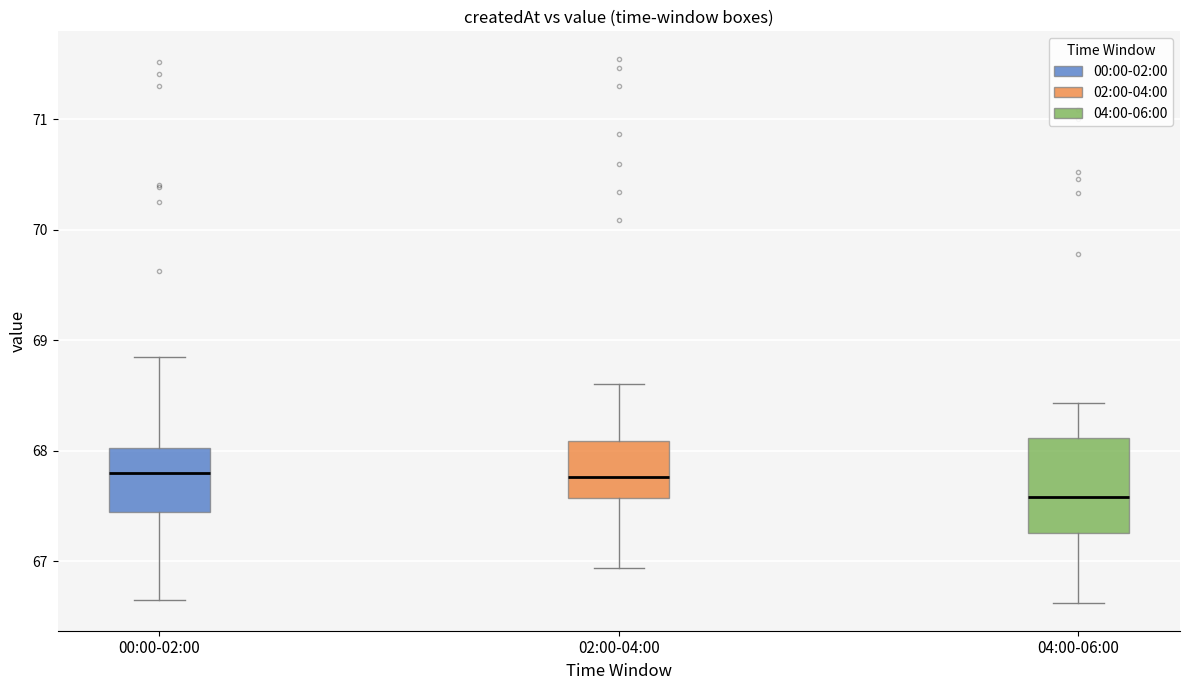

Reading left to right, read every box against the y-axis: the position of its median line, the range the box covers, and the ends of its whiskers. The values are not printed on the chart, so give them approximately, as read against the axis.

00:00-02:00: median 67.8, box 67.4 to 68.0, whiskers 66.7 to 68.9
02:00-04:00: median 67.8, box 67.6 to 68.1, whiskers 66.9 to 68.6
04:00-06:00: median 67.6, box 67.3 to 68.1, whiskers 66.6 to 68.4